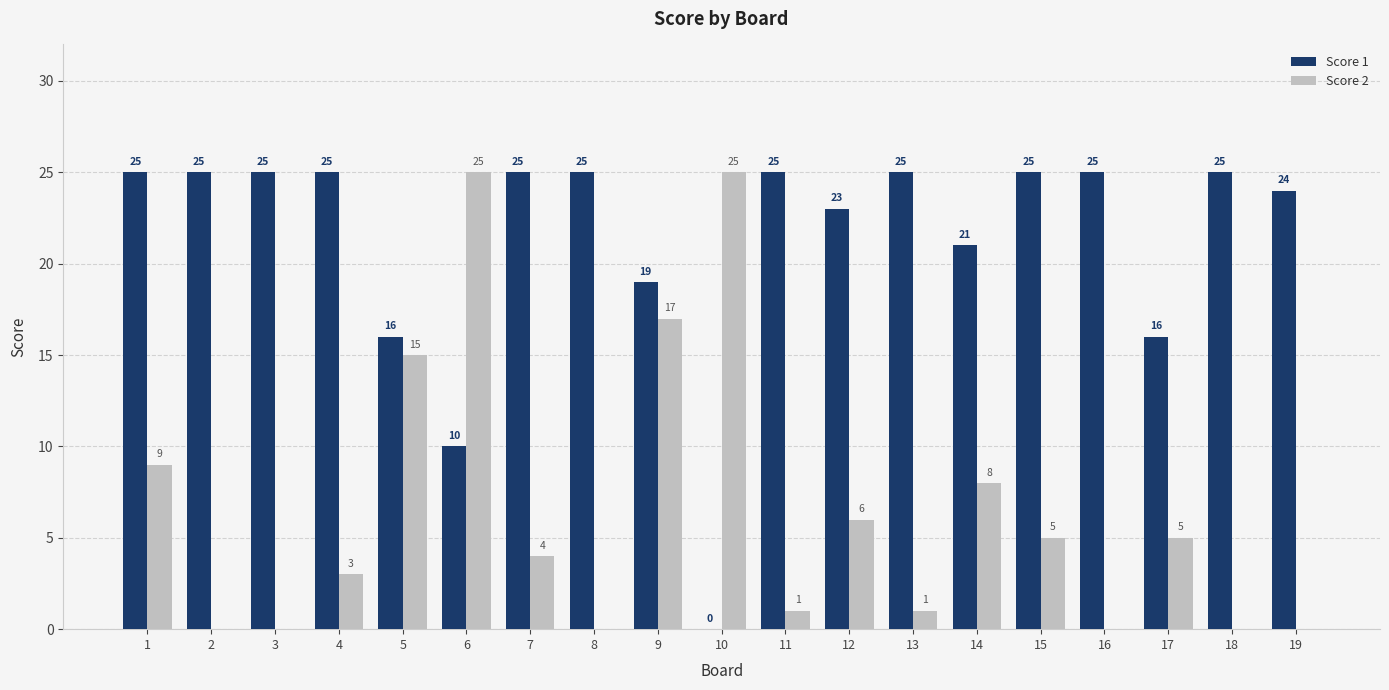

What is the total value across all series at 15?

30